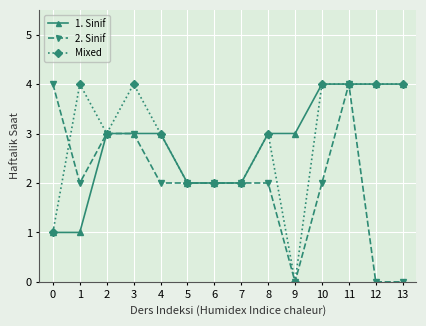

How many series are shown in this chart?

3